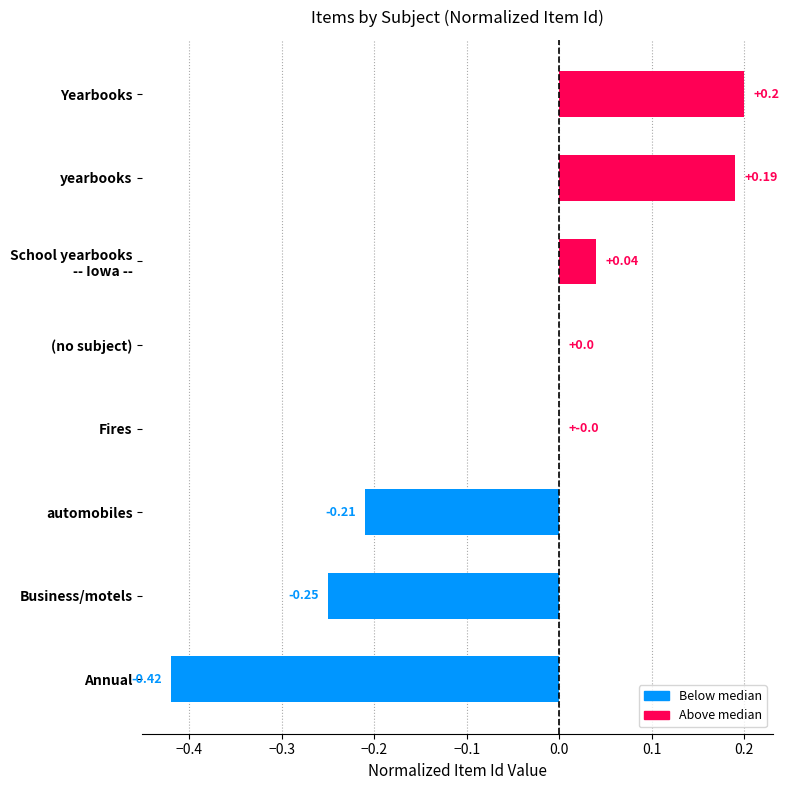

Which has a higher value, Yearbooks or Business/motels?

Yearbooks